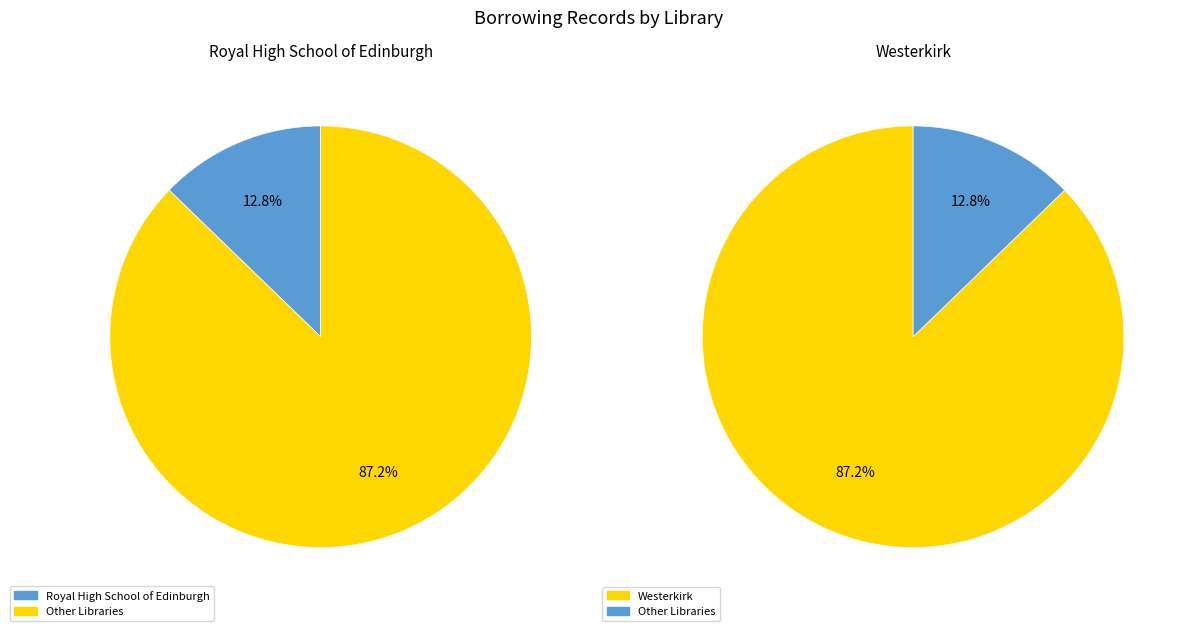

Which slice is the smallest?

Royal High School of Edinburgh